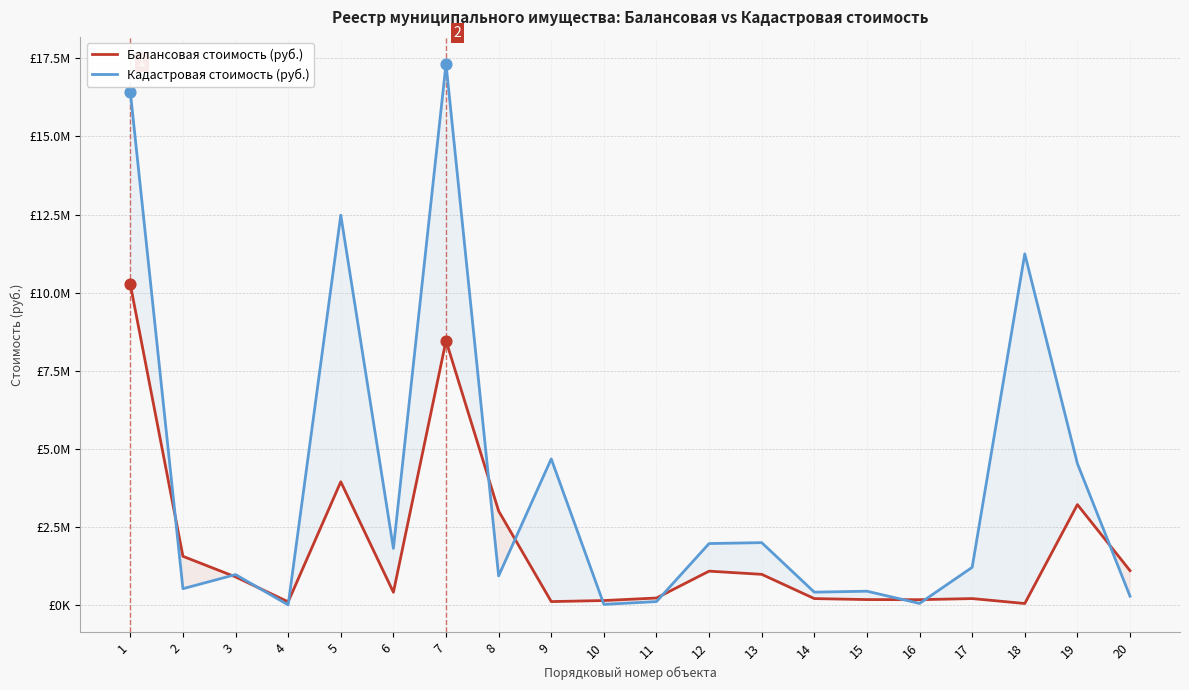

Which series has the widest spread of Y values?

Кадастровая стоимость (руб.)